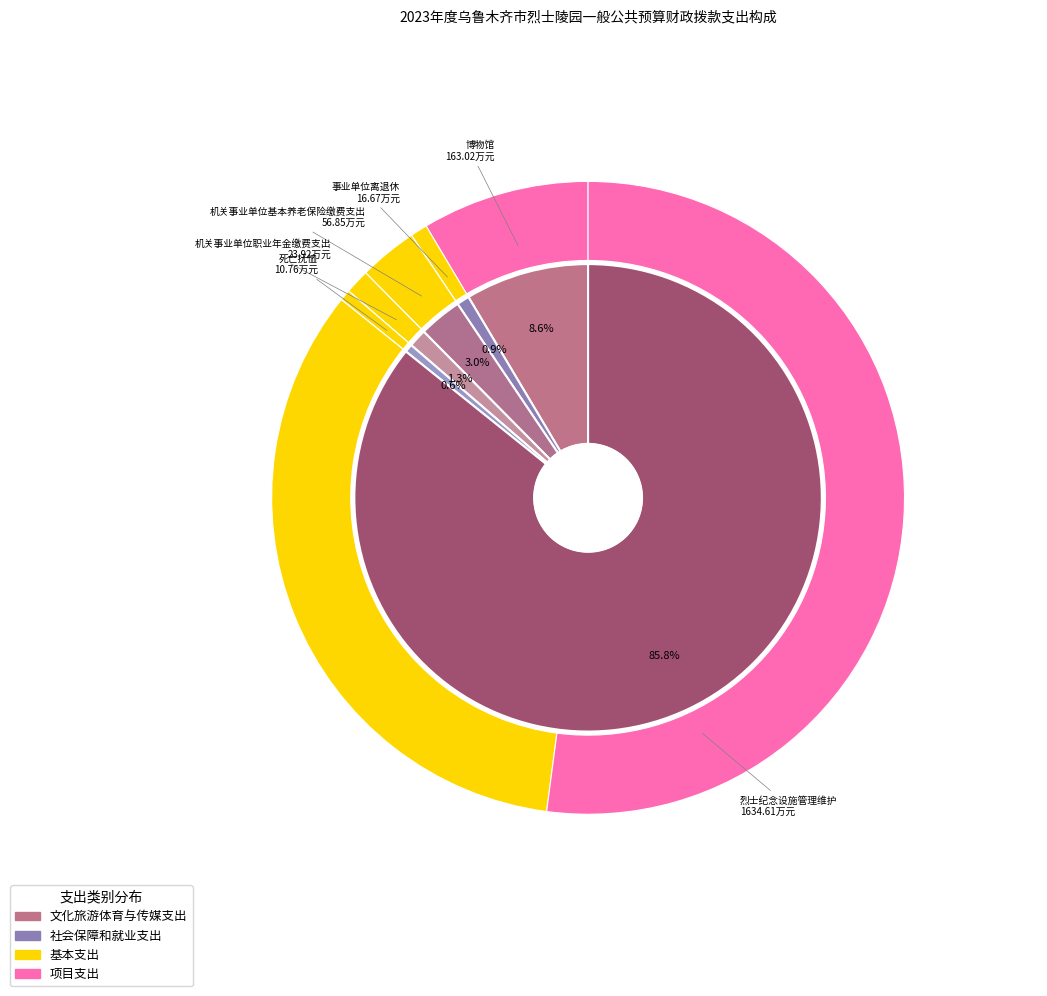

The 博物馆 slice represents 1% of the pie. True or false?

False